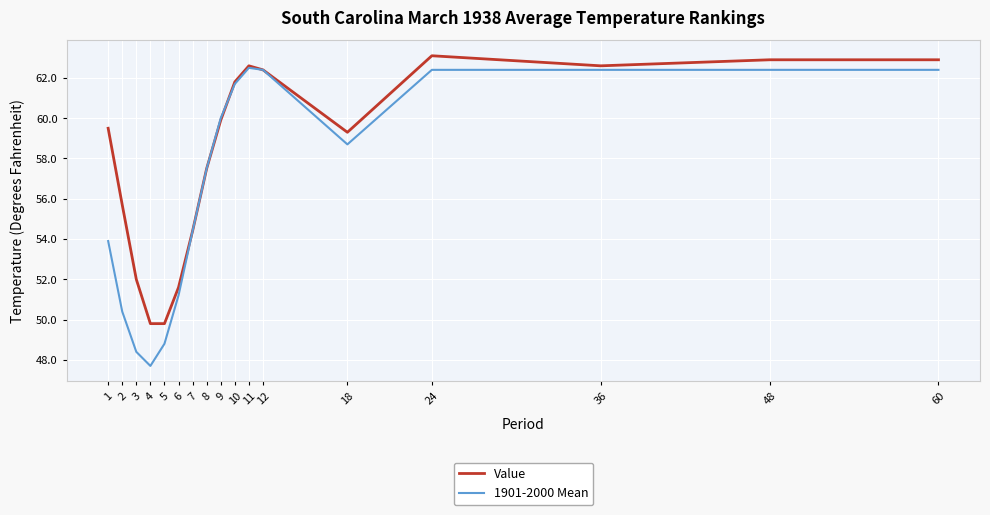

Reading left to right, transcribe all the data shown in this chart.

Value: 1=59.5	2=55.7	3=52.0	4=49.8	5=49.8	6=51.6	7=54.4	8=57.5	9=59.9	10=61.8	11=62.6	12=62.4	18=59.3	24=63.1	36=62.6	48=62.9	60=62.9
1901-2000 Mean: 1=53.9	2=50.4	3=48.4	4=47.7	5=48.8	6=51.2	7=54.4	8=57.5	9=60.0	10=61.7	11=62.5	12=62.4	18=58.7	24=62.4	36=62.4	48=62.4	60=62.4